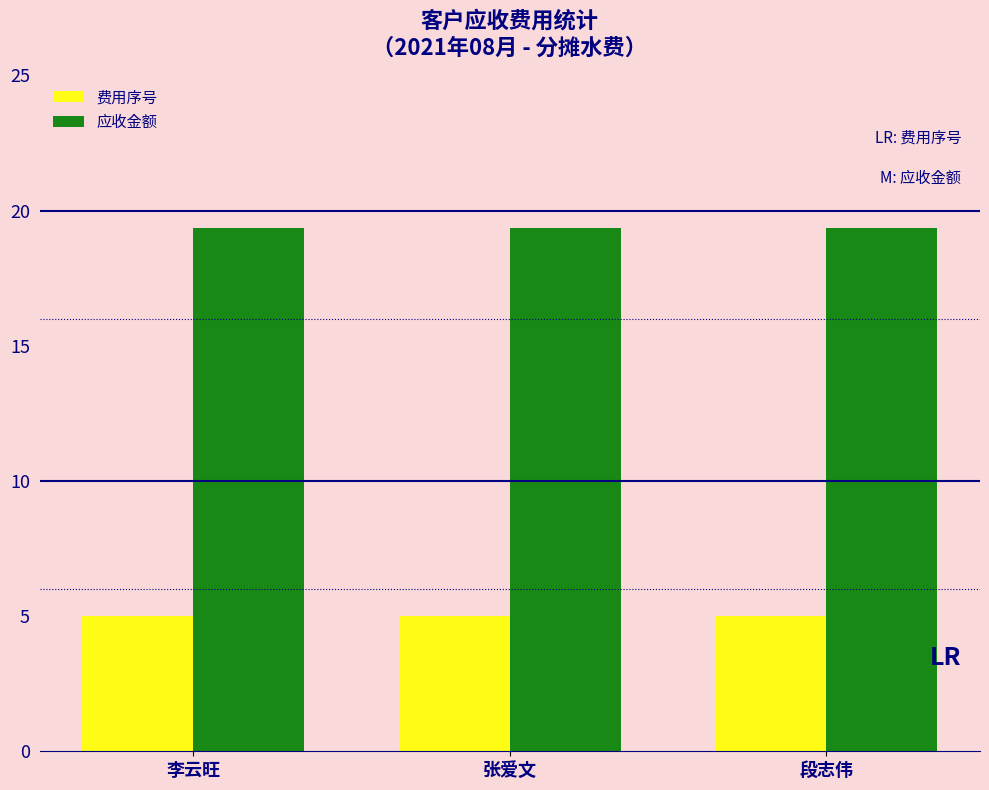

What is the difference between the highest and lowest values at 李云旺?

14.3